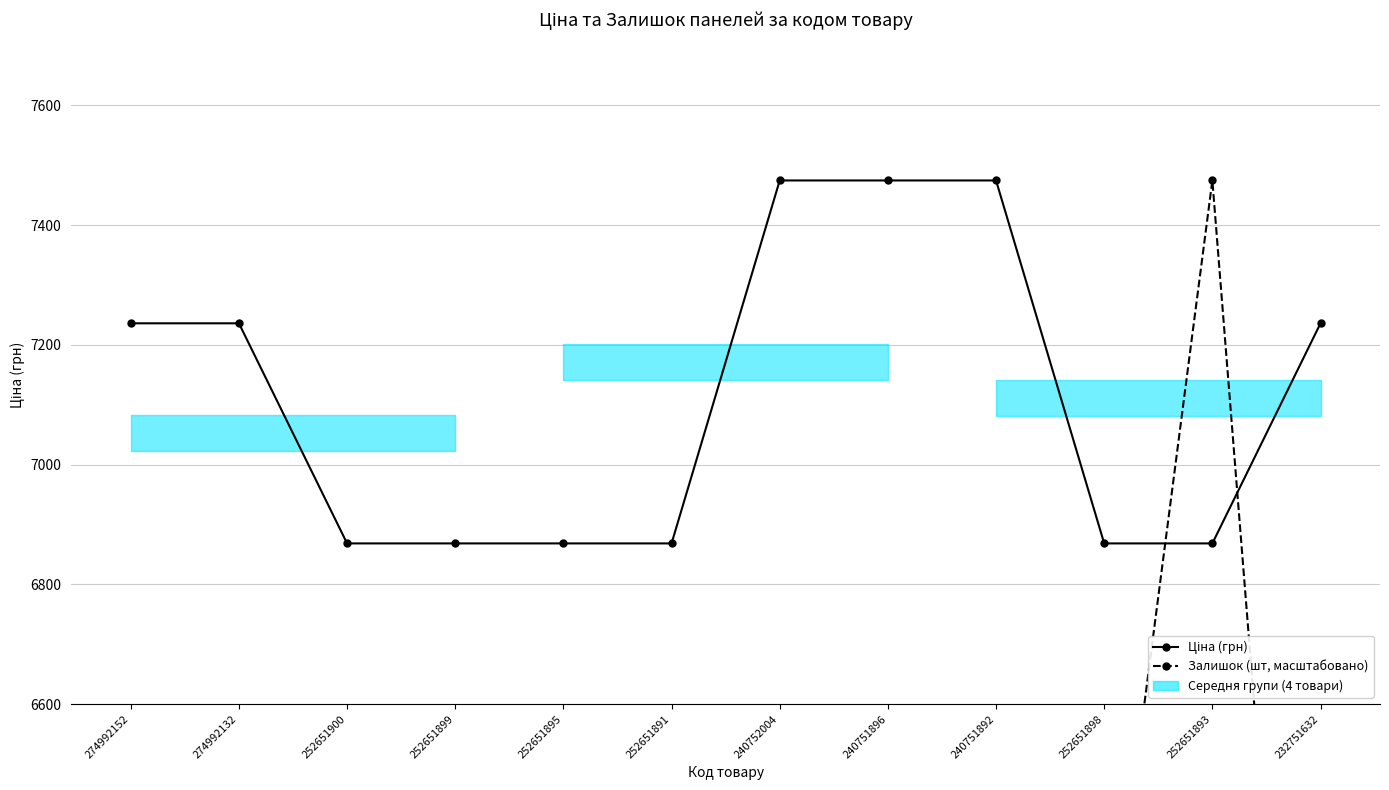

The Ціна (грн) series shows 7474.4 at 240751896. True or false?

True